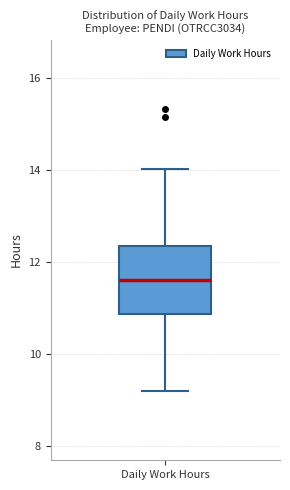

Where does the upper whisker of the box for Daily Work Hours end on the y-axis? The values are not printed on the chart, so give them approximately, as read against the axis.

14.0